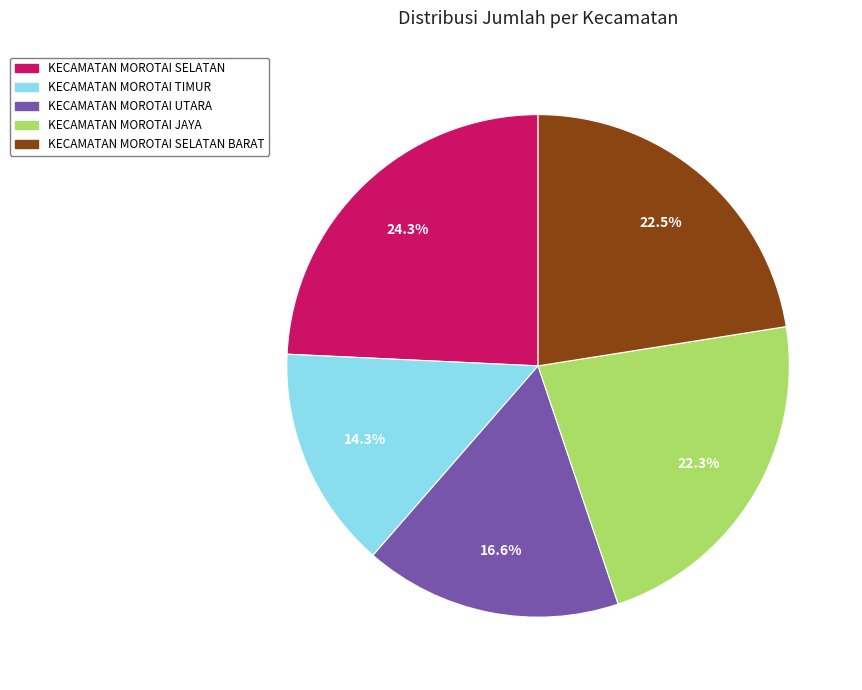

Does any single category account for the majority?

No